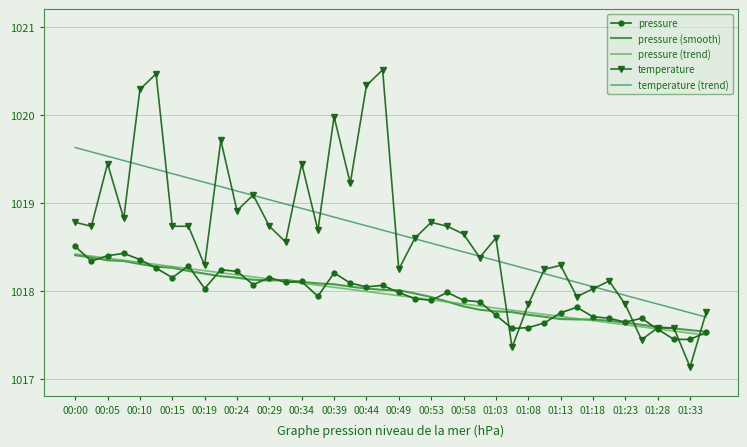

Which series has the largest range (max minus min)?

temperature